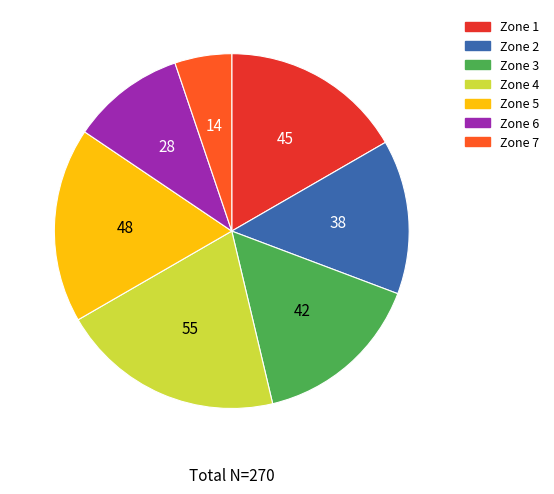

Which has a higher value, Zone 4 or Zone 2?

Zone 4